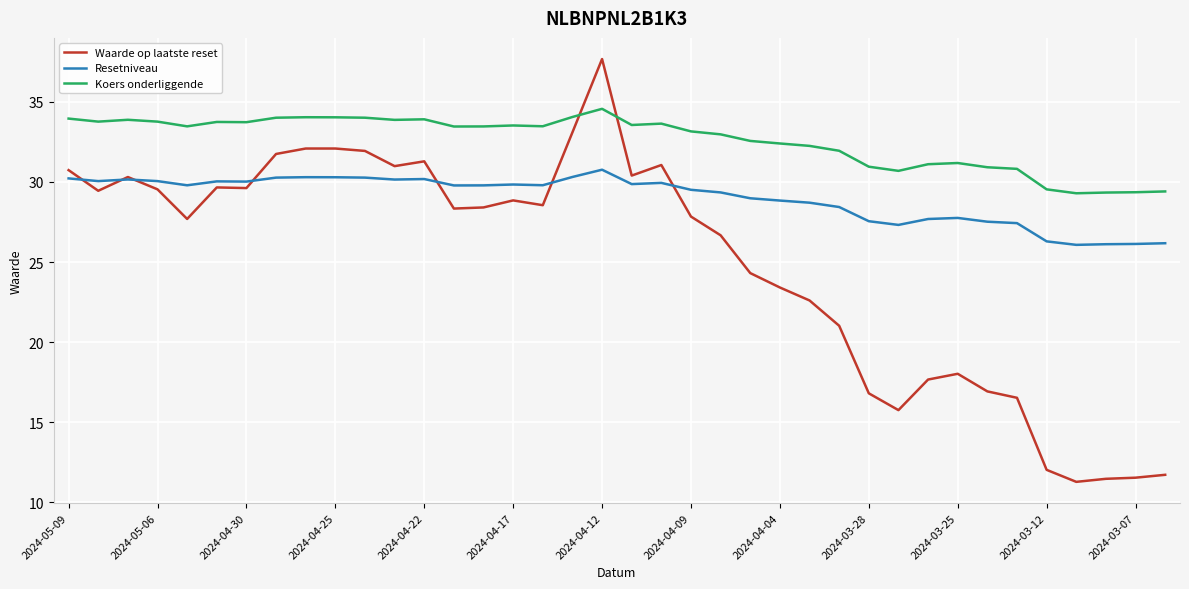

Rank the series by their maximum value, from highest to lowest.

Waarde op laatste reset, Koers onderliggende, Resetniveau